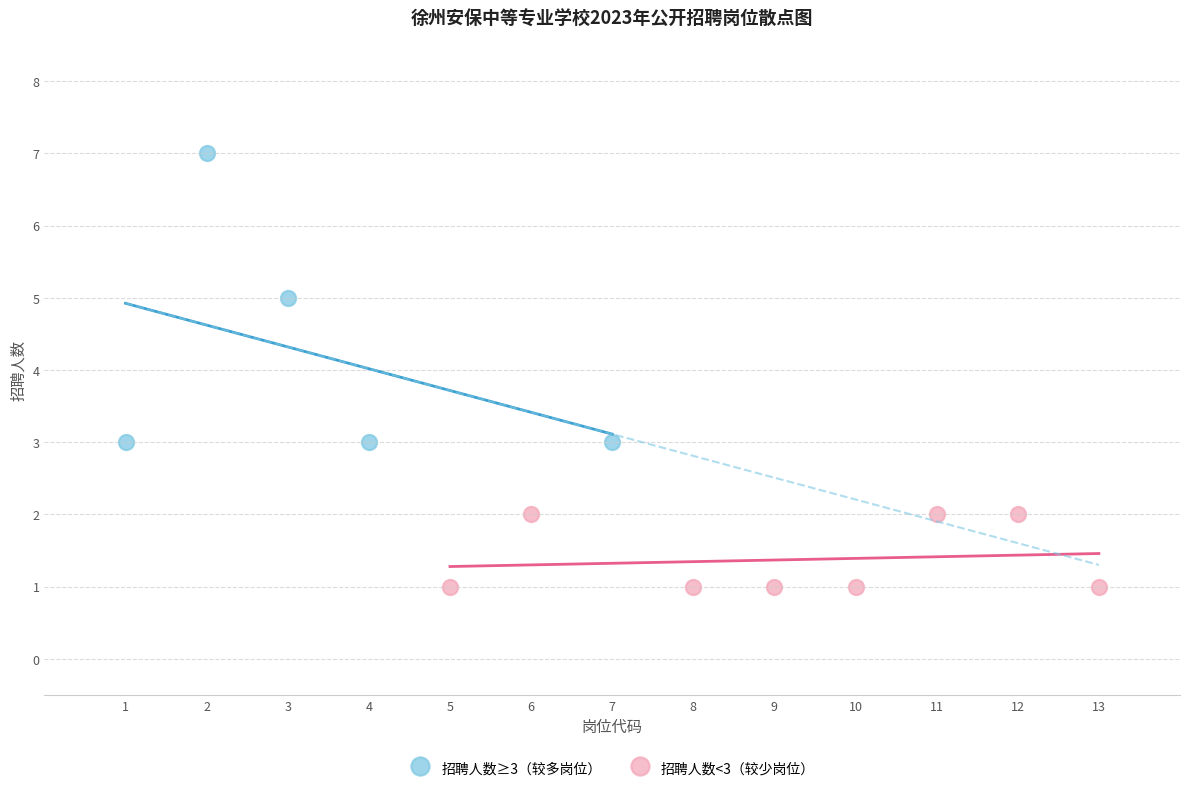

Which series contains the lowest Y value?

招聘人数<3（较少岗位）